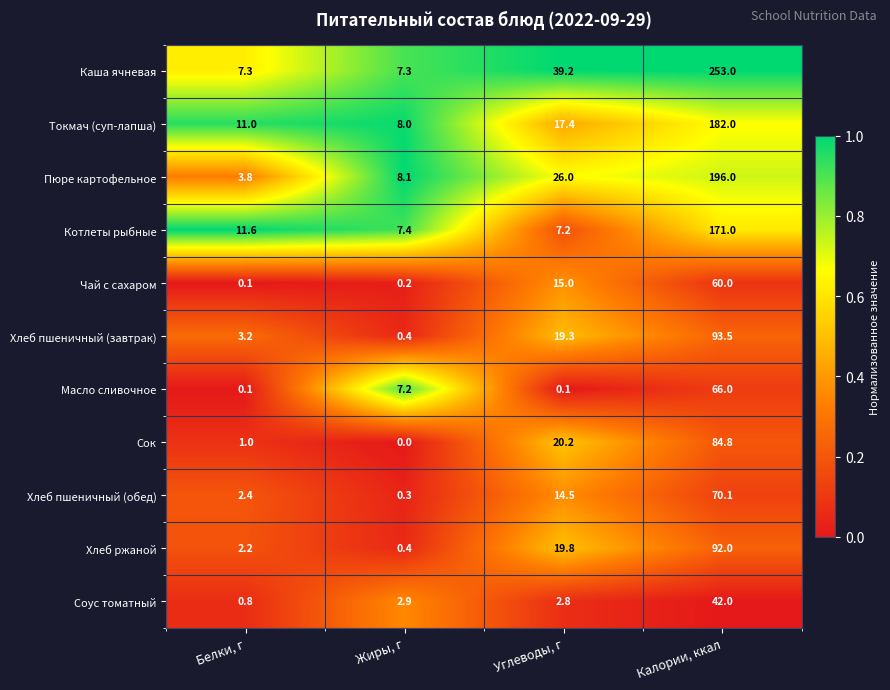

Rank the series at Калории, ккал from lowest to highest value.

Соус томатный, Чай с сахаром, Масло сливочное, Хлеб пшеничный (обед), Сок, Хлеб ржаной, Хлеб пшеничный (завтрак), Котлеты рыбные, Токмач (суп-лапша), Пюре картофельное, Каша ячневая